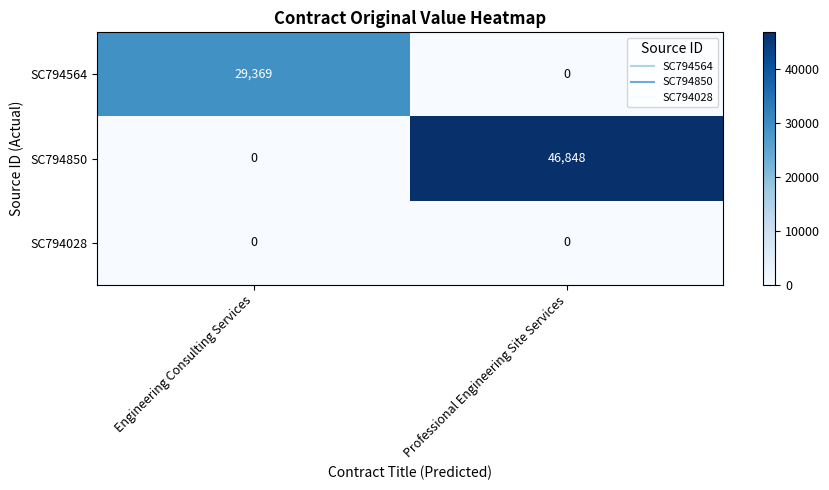

At how many categories does at least one series exceed 31081?

1